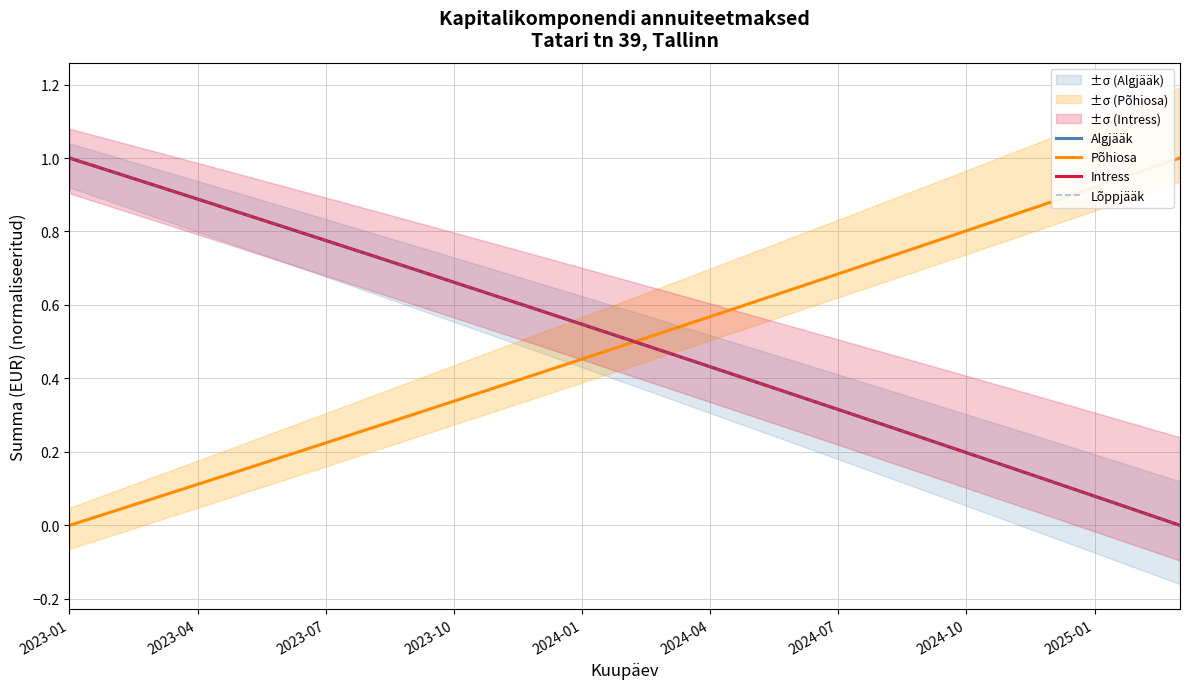

What are all the series names shown in the legend?

Algjääk, Põhiosa, Intress, Lõppjääk